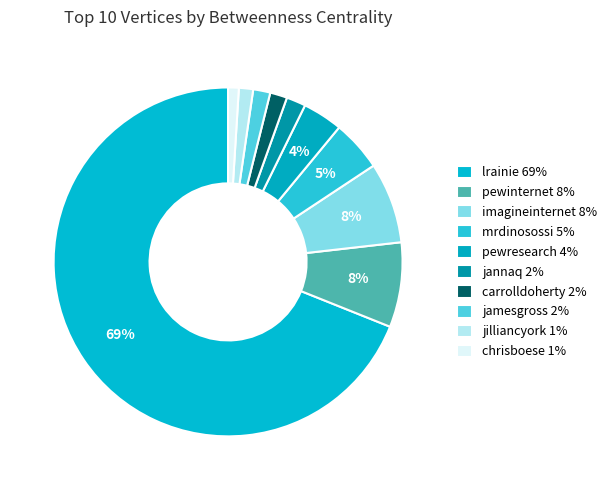

Is it true that chrisboese is 1% of the pie?

True